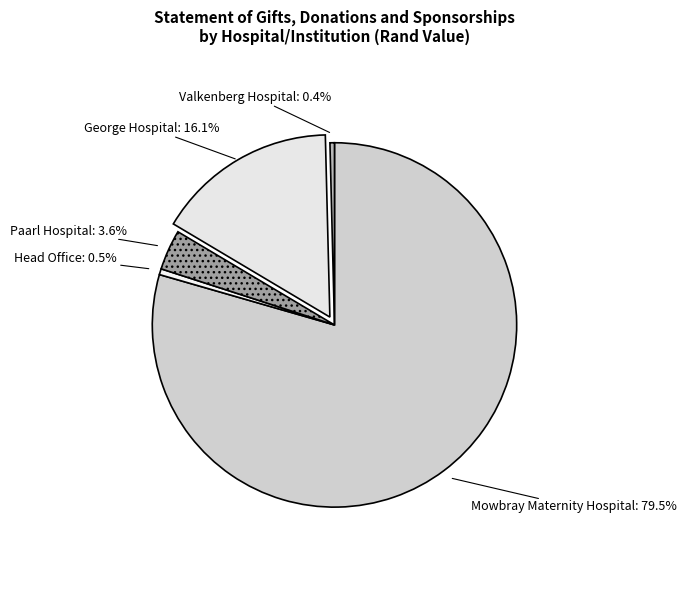

To the nearest percent, what is the difference between the largest and smallest slice percentages?

79%